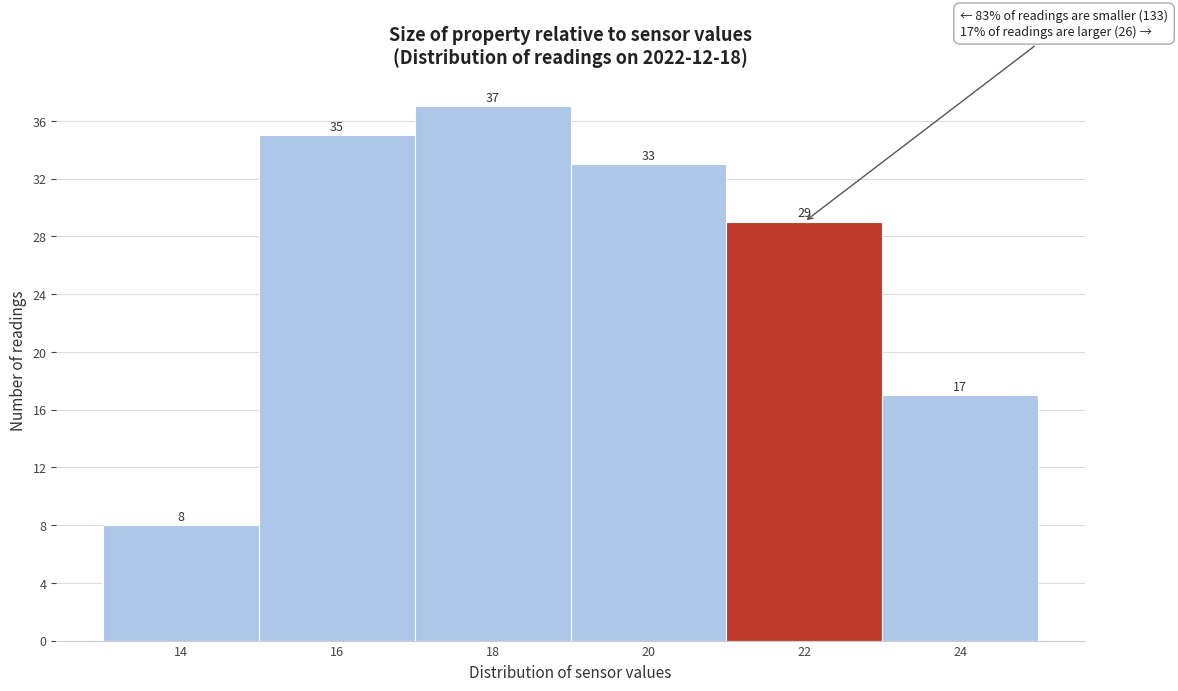

Reading left to right, list all the values displayed in this chart.

8	35	37	33	29	17